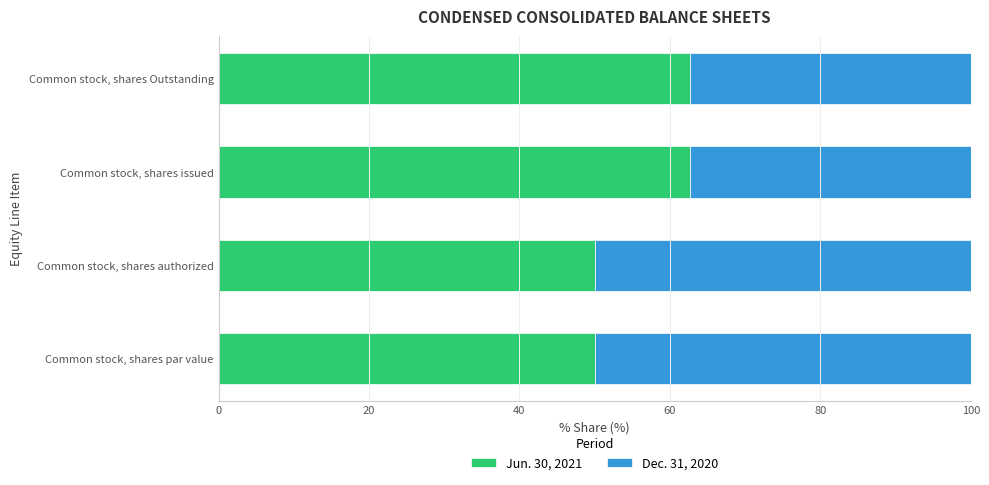

True or false: Jun. 30, 2021 has a value of 13.2 at Common stock, shares authorized.

False